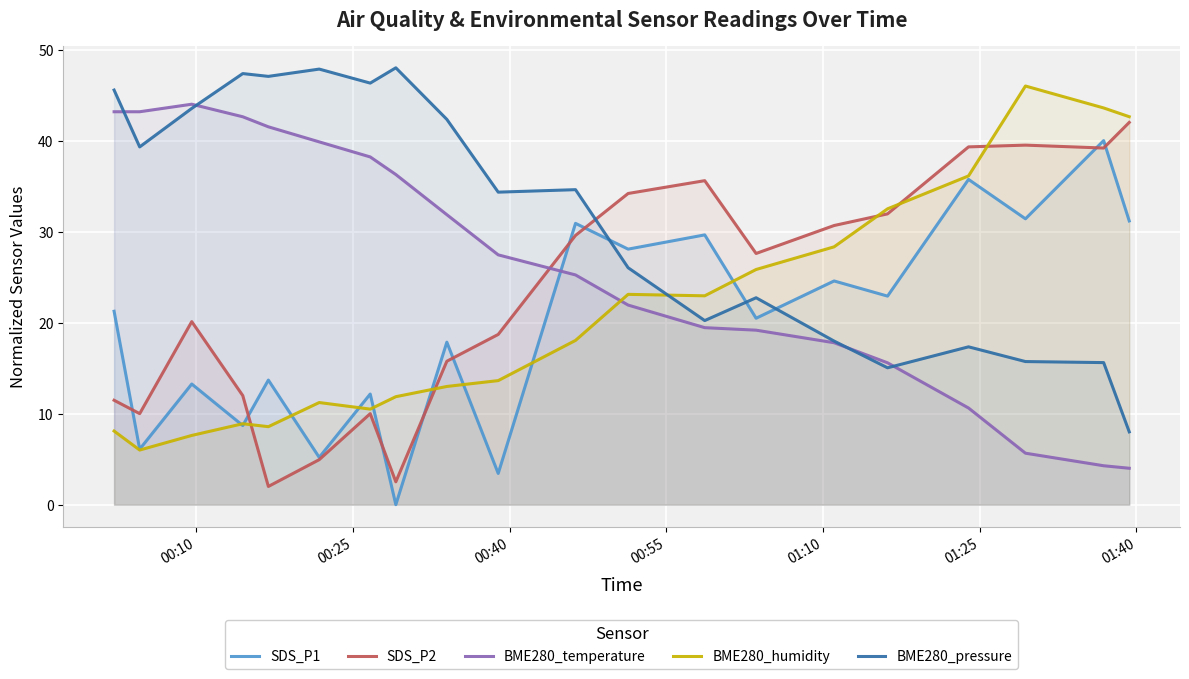

Count the number of categories in the chart.

20